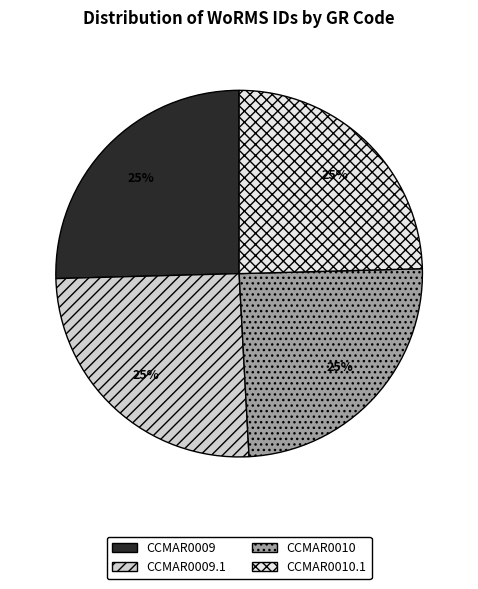

Approximately how many times larger is the value at CCMAR0010 compared to CCMAR0009.1?

1.0